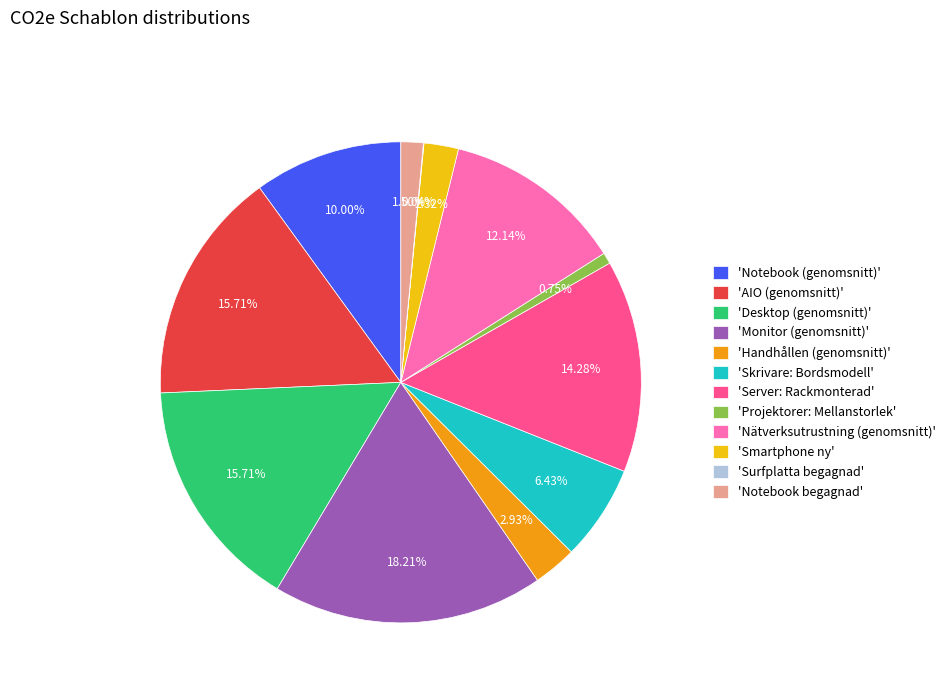

What is the largest slice in the pie chart?

'Monitor (genomsnitt)'